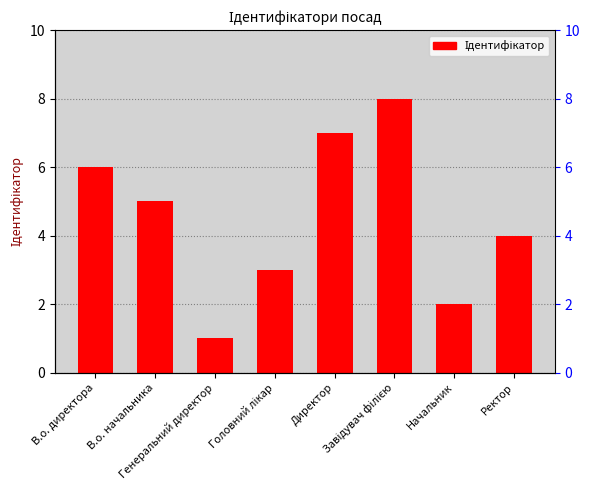

Reading left to right, list all the values displayed in this chart.

В.о. директора=6	В.о. начальника=5	Генеральний директор=1	Головний лікар=3	Директор=7	Завідувач філією=8	Начальник=2	Ректор=4